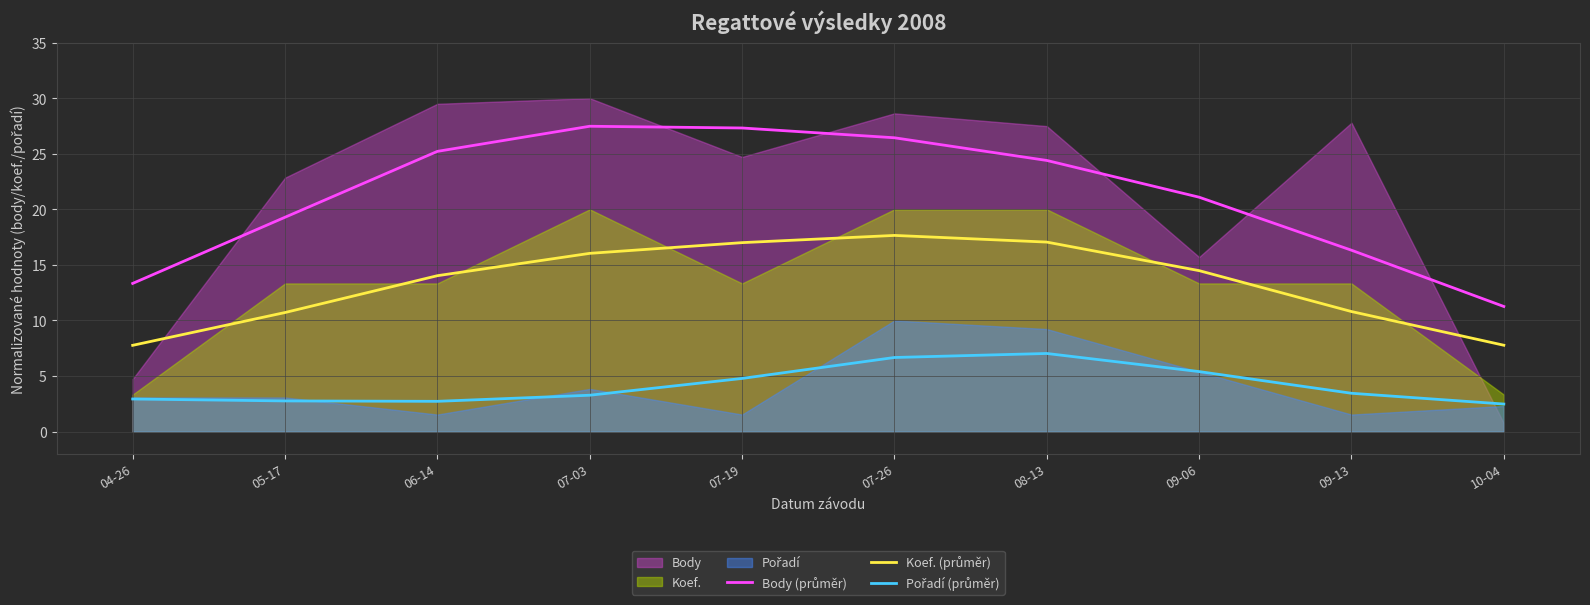

Is it true that Koef. (průměr) equals 17.1 at 08-13?

True